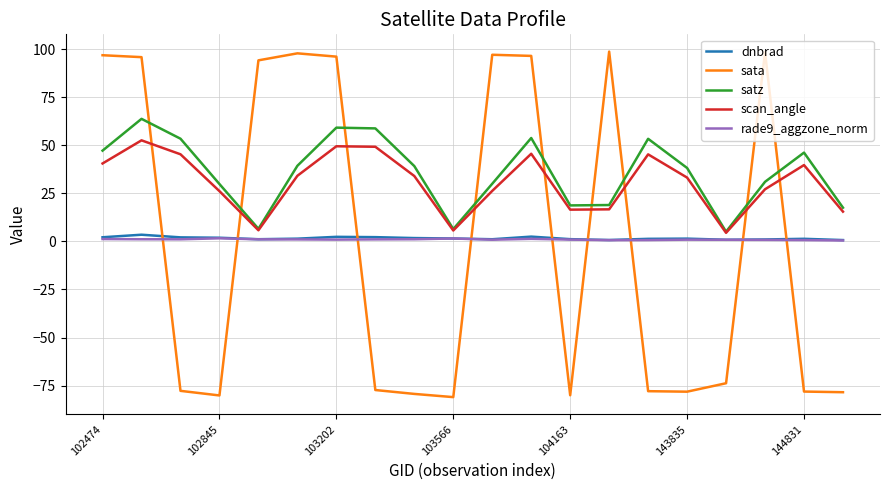

Count the number of categories in the chart.

20